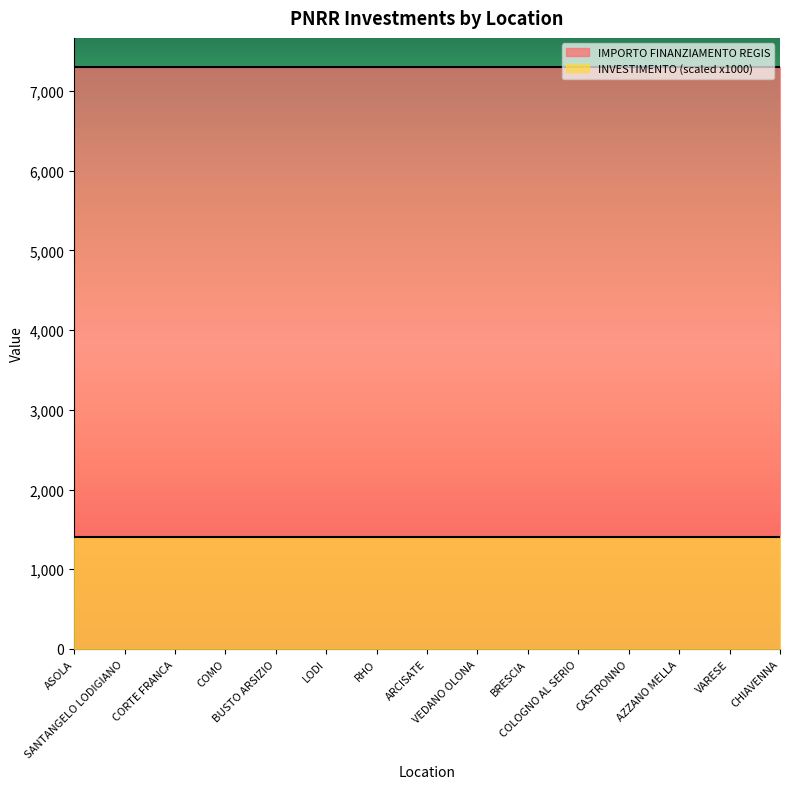

At ASOLA, list the series in order from smallest to largest.

INVESTIMENTO, IMPORTO FINANZIAMENTO REGIS